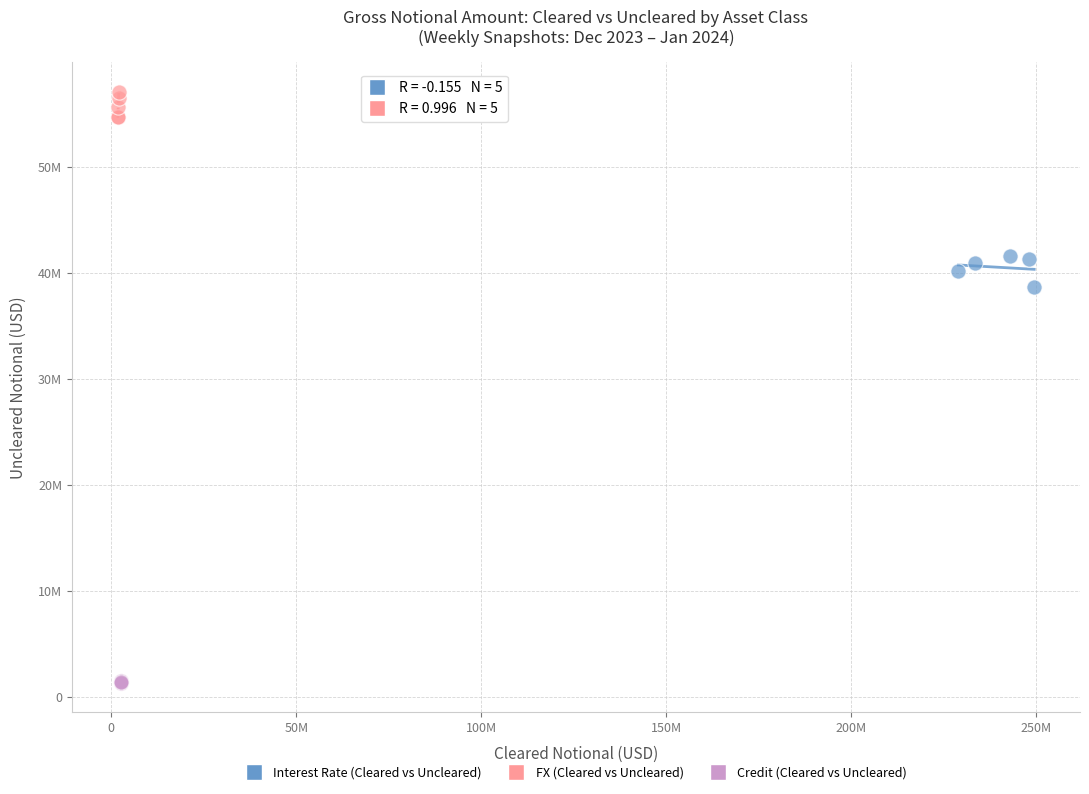

Which series contains the lowest Y value?

Credit (Cleared vs Uncleared)